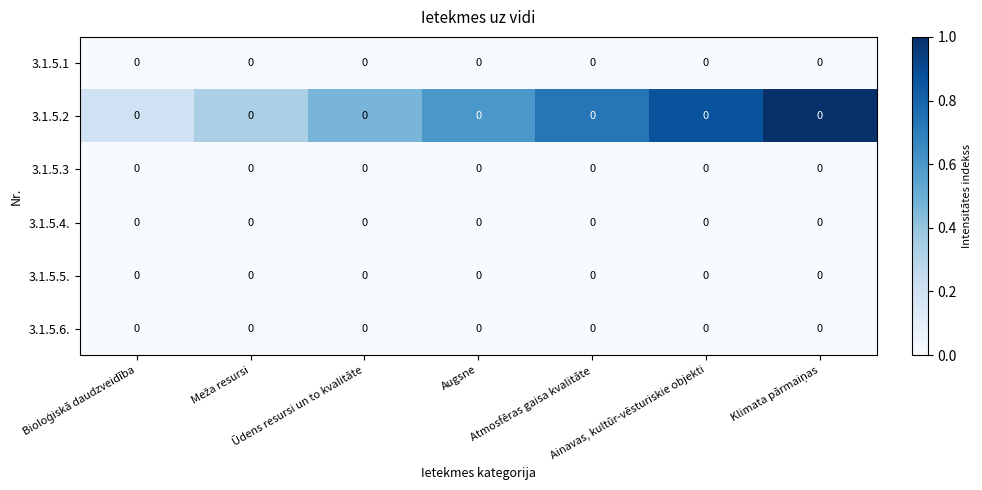

Reading left to right, list all the values displayed in this chart.

3.1.5.1: Bioloģiskā daudzveidība=0.0	Meža resursi=0.0	Ūdens resursi un to kvalitāte=0.0	Augsne=0.0	Atmosfēras gaisa kvalitāte=0.0	Ainavas, kultūr-vēsturiskie objekti=0.0	Klimata pārmaiņas=0.0
3.1.5.2: Bioloģiskā daudzveidība=0.0	Meža resursi=0.0	Ūdens resursi un to kvalitāte=0.0	Augsne=0.0	Atmosfēras gaisa kvalitāte=0.0	Ainavas, kultūr-vēsturiskie objekti=0.0	Klimata pārmaiņas=0.0
3.1.5.3: Bioloģiskā daudzveidība=0.0	Meža resursi=0.0	Ūdens resursi un to kvalitāte=0.0	Augsne=0.0	Atmosfēras gaisa kvalitāte=0.0	Ainavas, kultūr-vēsturiskie objekti=0.0	Klimata pārmaiņas=0.0
3.1.5.4.: Bioloģiskā daudzveidība=0.0	Meža resursi=0.0	Ūdens resursi un to kvalitāte=0.0	Augsne=0.0	Atmosfēras gaisa kvalitāte=0.0	Ainavas, kultūr-vēsturiskie objekti=0.0	Klimata pārmaiņas=0.0
3.1.5.5.: Bioloģiskā daudzveidība=0.0	Meža resursi=0.0	Ūdens resursi un to kvalitāte=0.0	Augsne=0.0	Atmosfēras gaisa kvalitāte=0.0	Ainavas, kultūr-vēsturiskie objekti=0.0	Klimata pārmaiņas=0.0
3.1.5.6.: Bioloģiskā daudzveidība=0.0	Meža resursi=0.0	Ūdens resursi un to kvalitāte=0.0	Augsne=0.0	Atmosfēras gaisa kvalitāte=0.0	Ainavas, kultūr-vēsturiskie objekti=0.0	Klimata pārmaiņas=0.0